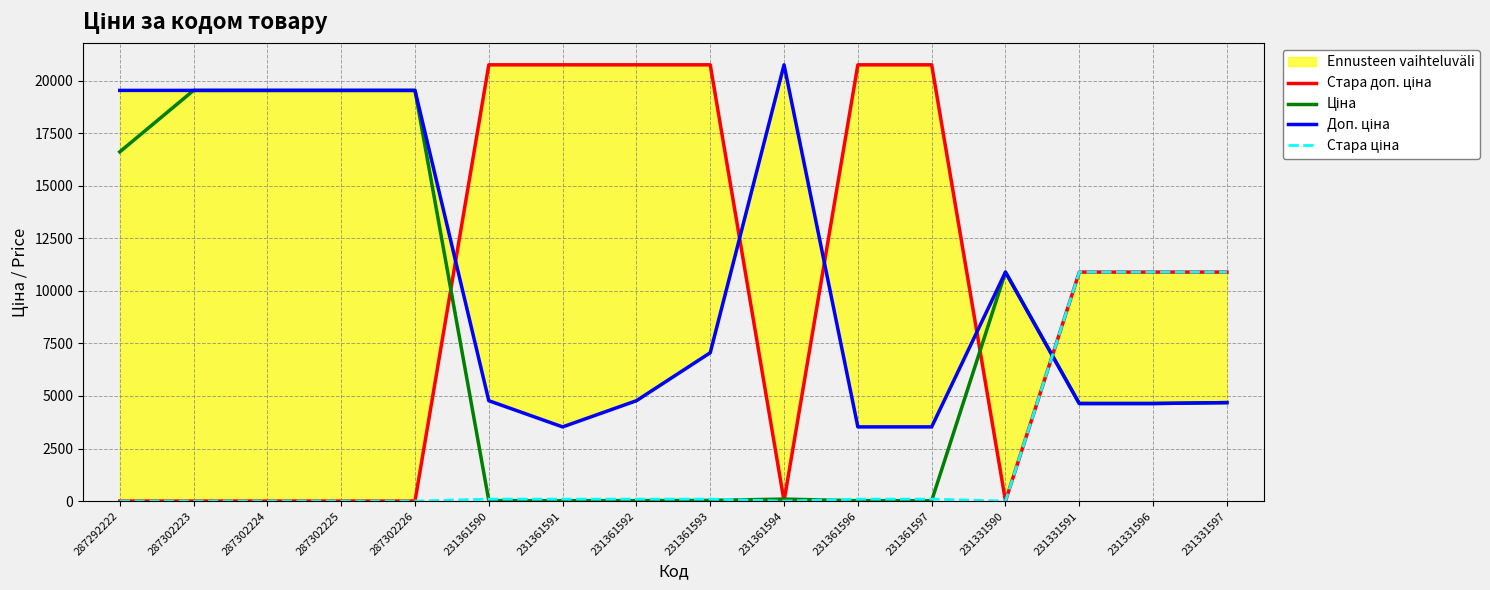

What is the difference between the highest and lowest values at 287292222?

19542.7